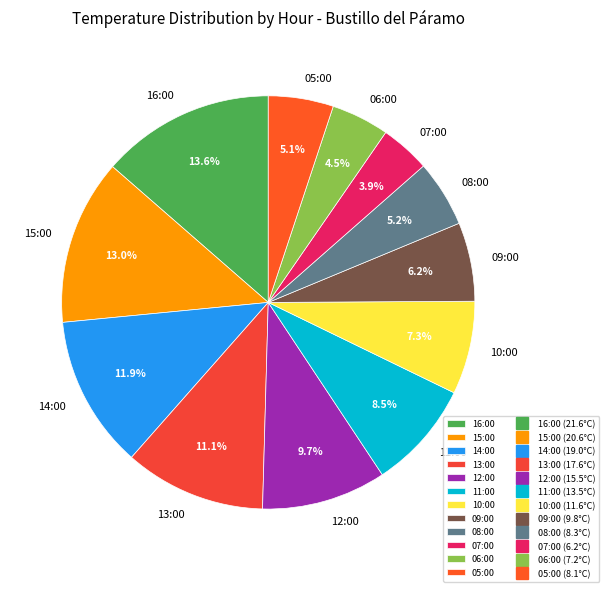

Is it true that 09:00 is 19% of the pie?

False